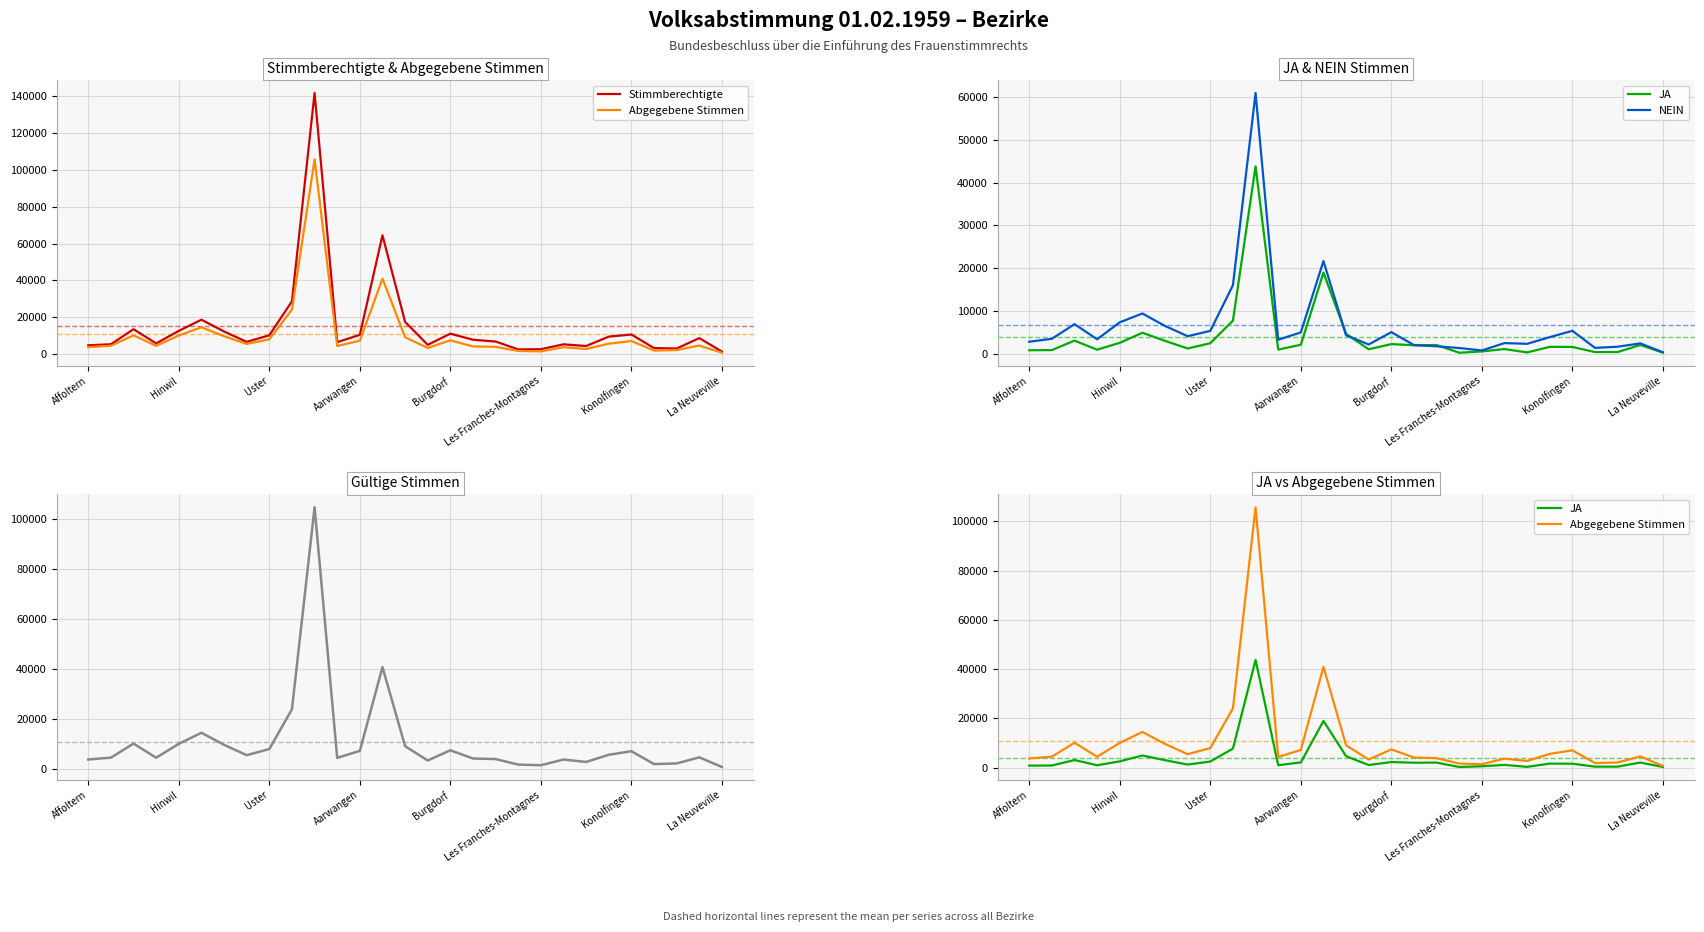

Is it true that Stimmberechtigte equals 105867 at 13?

False